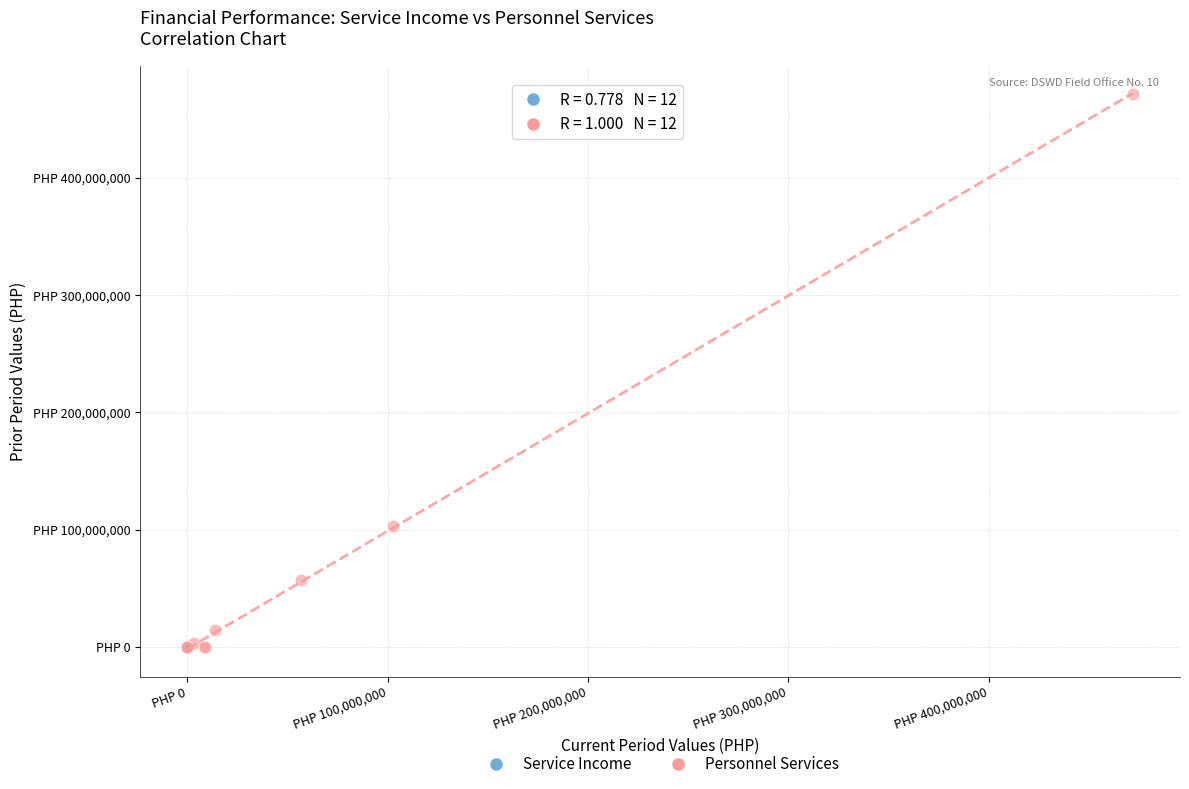

Which series has the widest spread of Y values?

Personnel Services